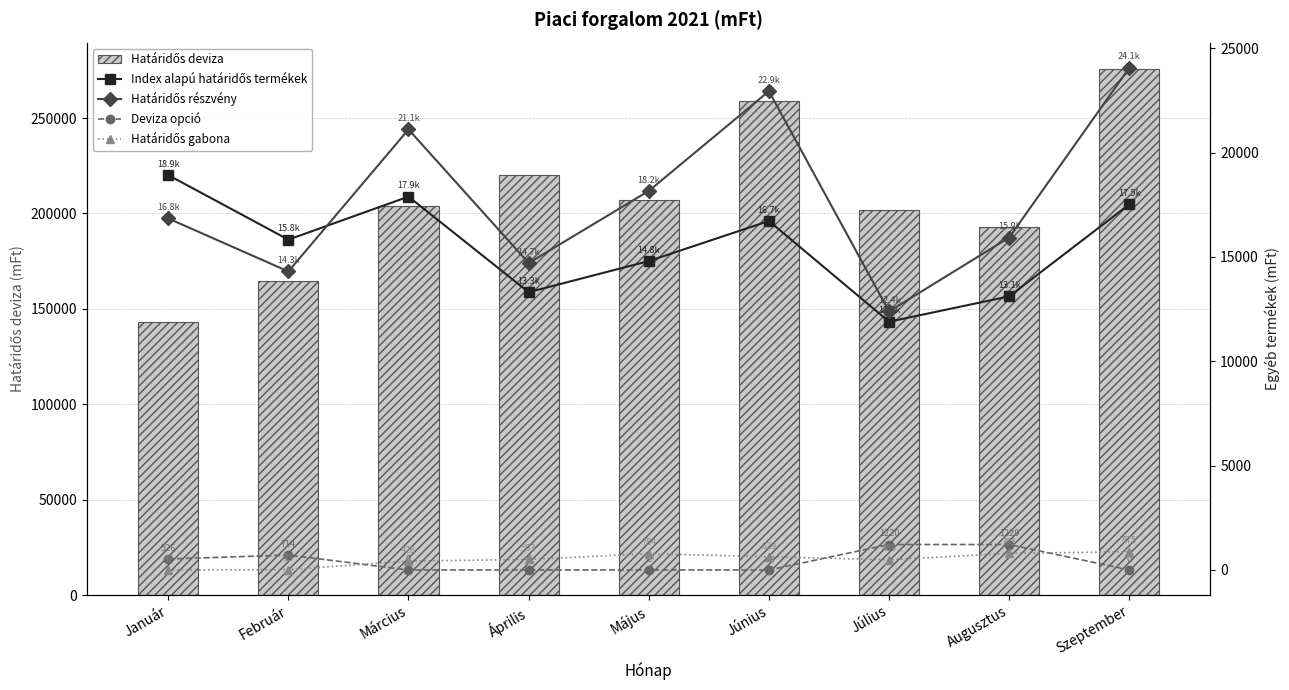

Reading left to right, extract all data points from this chart.

Határidős deviza: 143178.4	164615.0	203905.8	220020.8	207266.6	258805.2	201731.3	192732.1	275741.5
Index alapú határidős termékek: 18922.1	15827.7	17888.8	13309.3	14801.1	16721.3	11895.0	13109.8	17522.1
Határidős részvény: 16843.4	14303.5	21108.6	14706.4	18161.6	22940.9	12389.2	15929.6	24064.7
Deviza opció: 526.5	714.0	0.0	0.0	0.0	0.0	1220.0	1220.0	0.0
Határidős gabona: 0.0	14.8	428.1	502.6	784.5	629.5	489.4	795.5	874.7